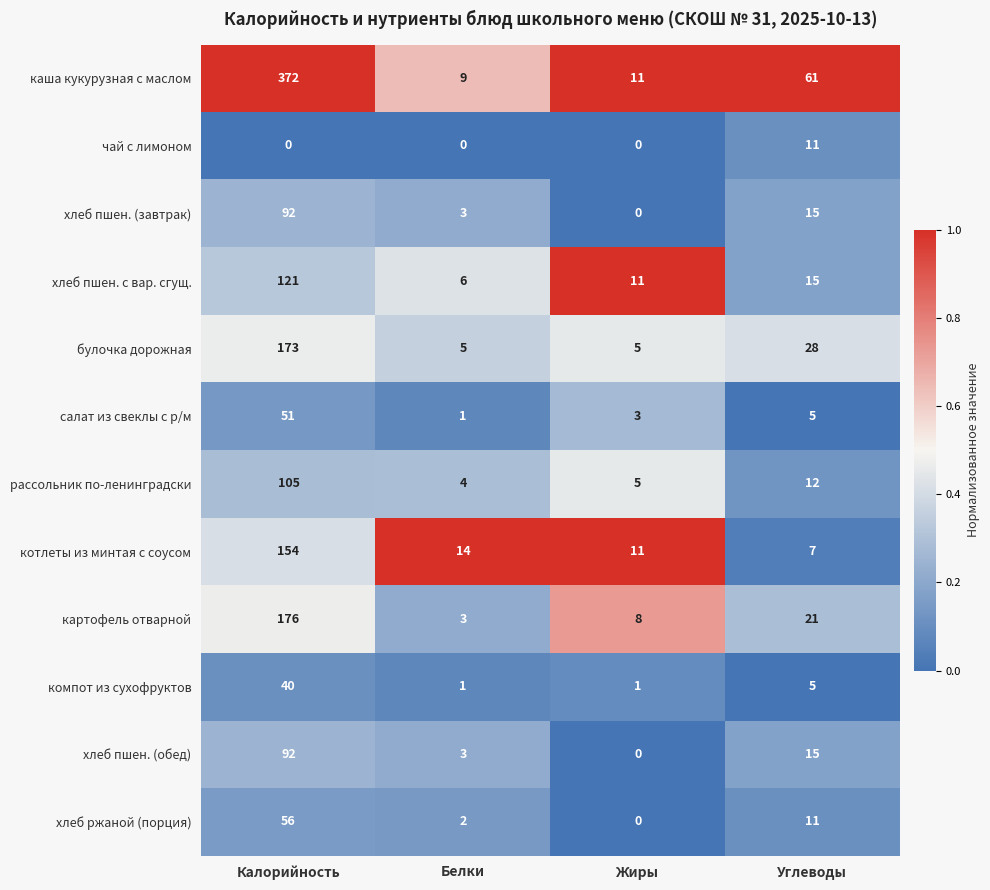

Which category has the highest value in the хлеб пшен. (обед) series?

Калорийность